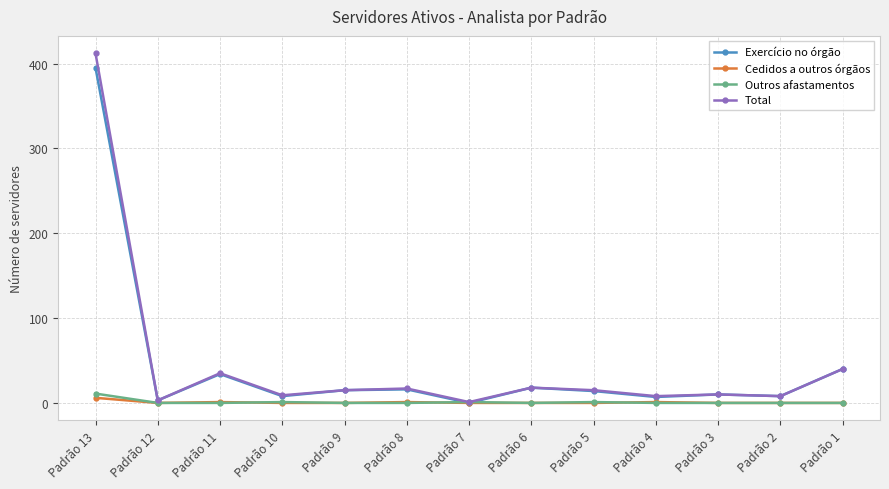

What is the average value of the Exercício no órgão series?

44